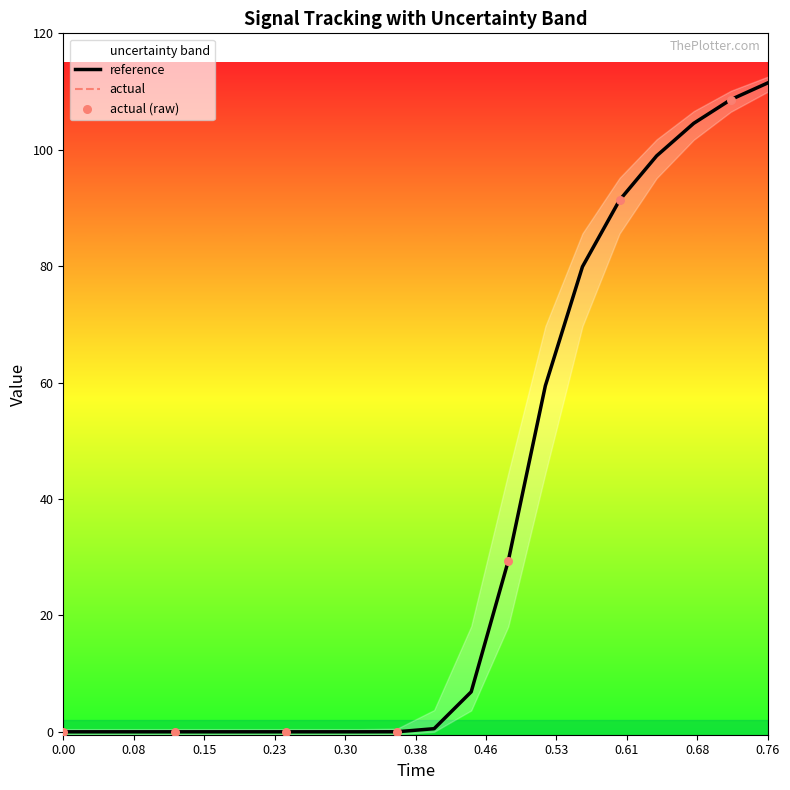

Which series contains the lowest Y value?

reference